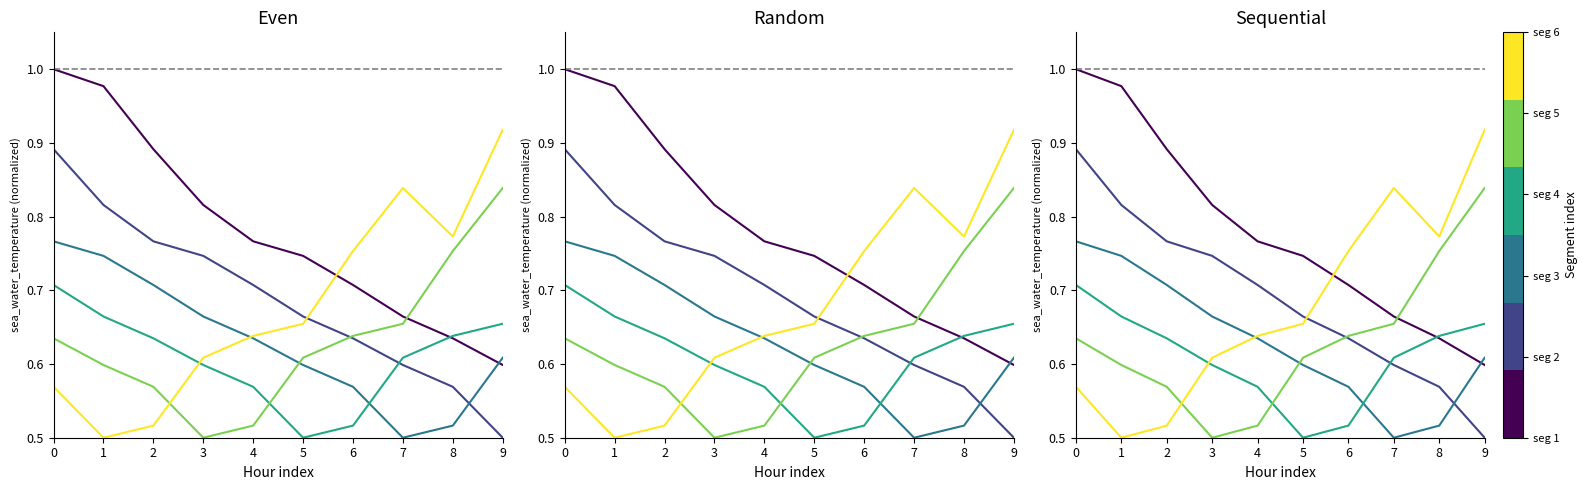

Which series changed the most between 1 and 5?

sea_water_temperature seg 1